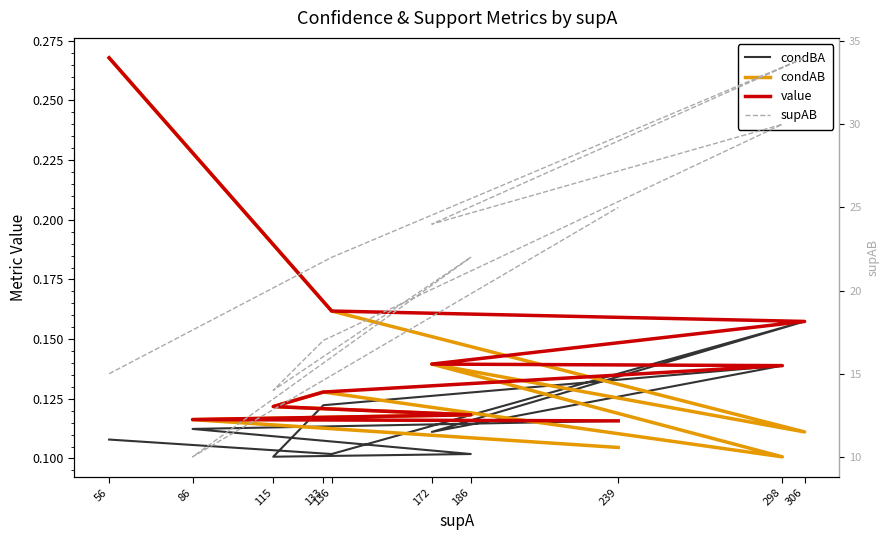

Reading right to left, what are all the values shown in this chart?

condBA: 239=0.1	86=0.1	186=0.1	115=0.1	133=0.1	298=0.1	172=0.1	306=0.2	136=0.1	56=0.1
condAB: 239=0.1	86=0.1	186=0.1	115=0.1	133=0.1	298=0.1	172=0.1	306=0.1	136=0.2	56=0.3
value: 239=0.1	86=0.1	186=0.1	115=0.1	133=0.1	298=0.1	172=0.1	306=0.2	136=0.2	56=0.3
supAB: 239=25.0	86=10.0	186=22.0	115=14.0	133=17.0	298=30.0	172=24.0	306=34.0	136=22.0	56=15.0